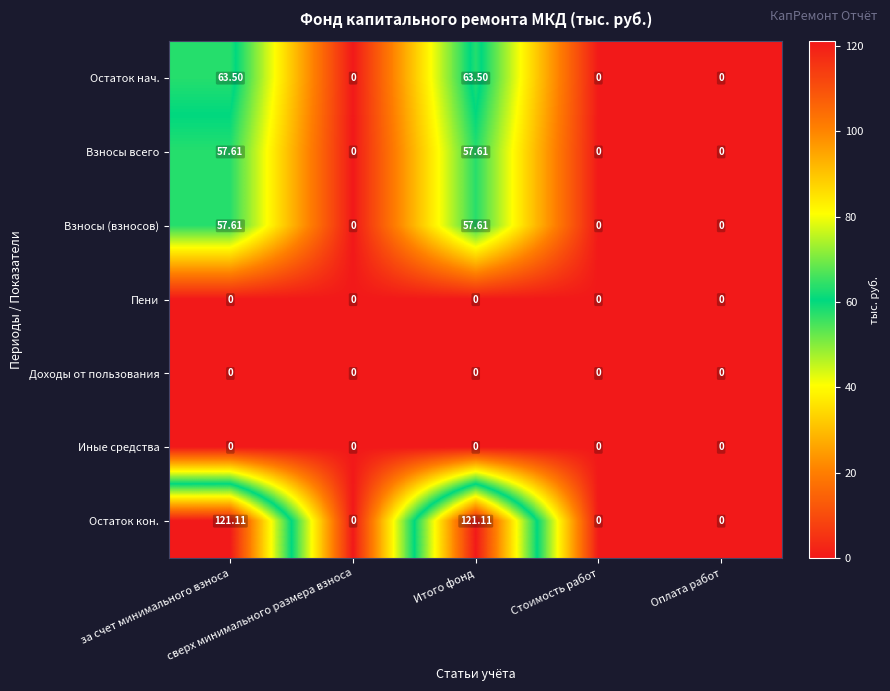

Which series has the largest range (max minus min)?

Остаток кон.